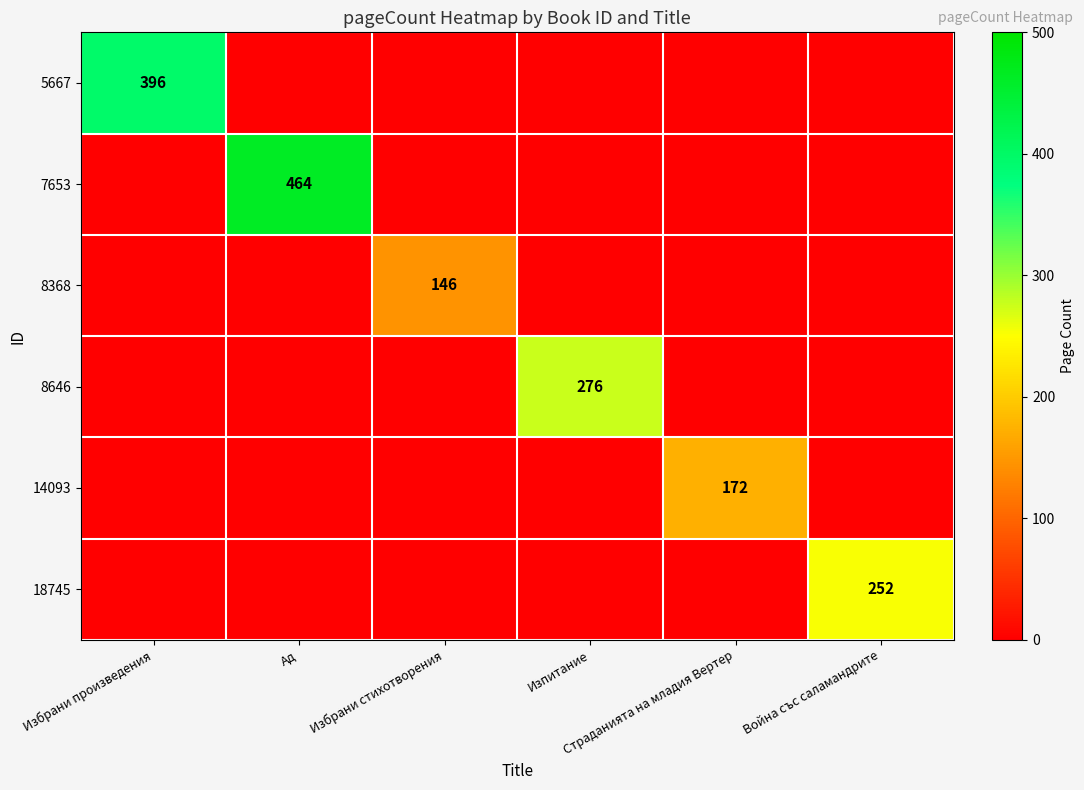

What is the difference between the highest and lowest values at Избрани произведения?

396